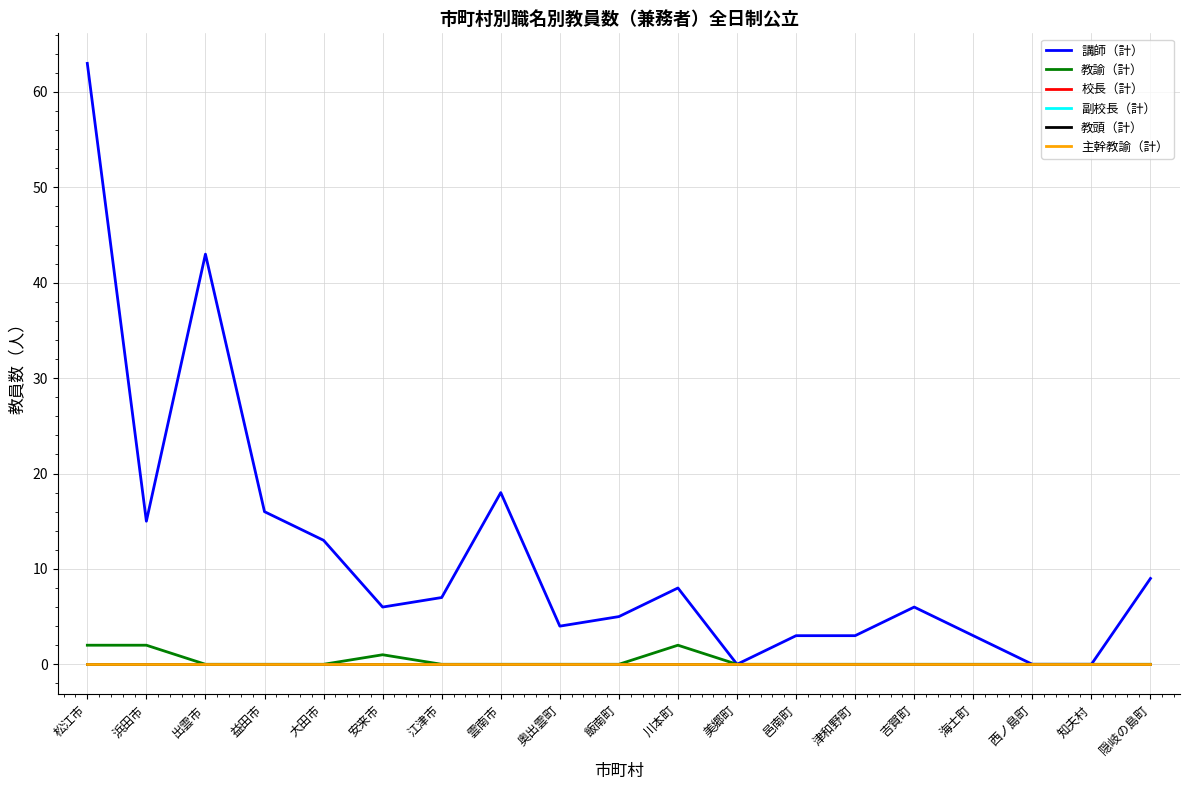

Where is 教諭（計） nearest to the value 1?

安来市